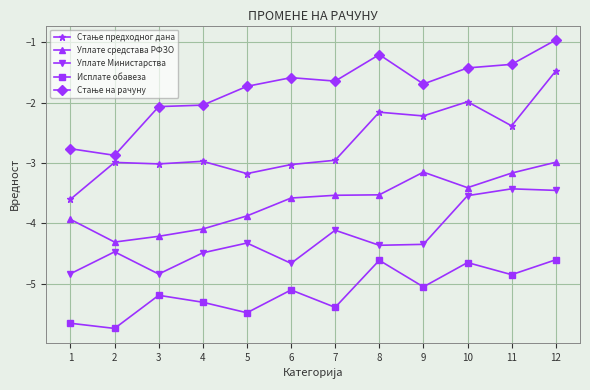

Is it true that Уплате средстава РФЗО equals -3.5 at 7?

True